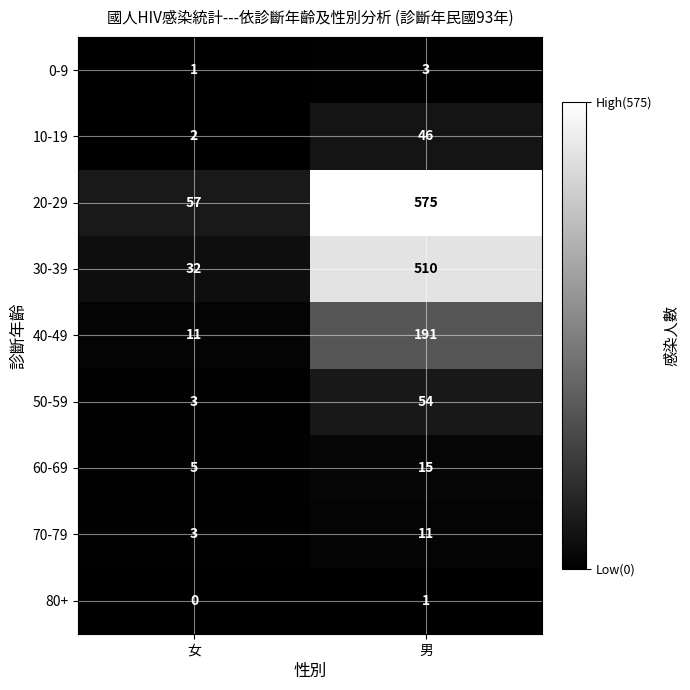

Where is 0-9 nearest to the value 2?

女